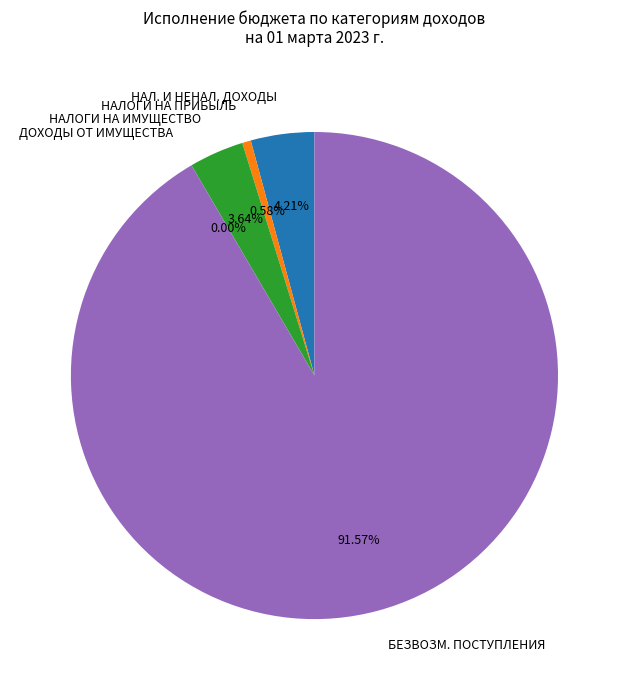

Do НАЛОГИ НА ИМУЩЕСТВО and НАЛОГИ НА ПРИБЫЛЬ together represent more than half of the pie?

No